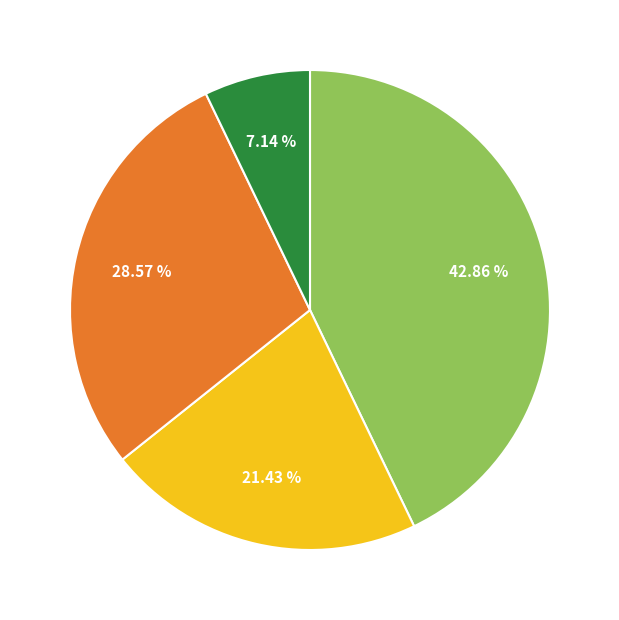

Does any single category account for the majority?

No